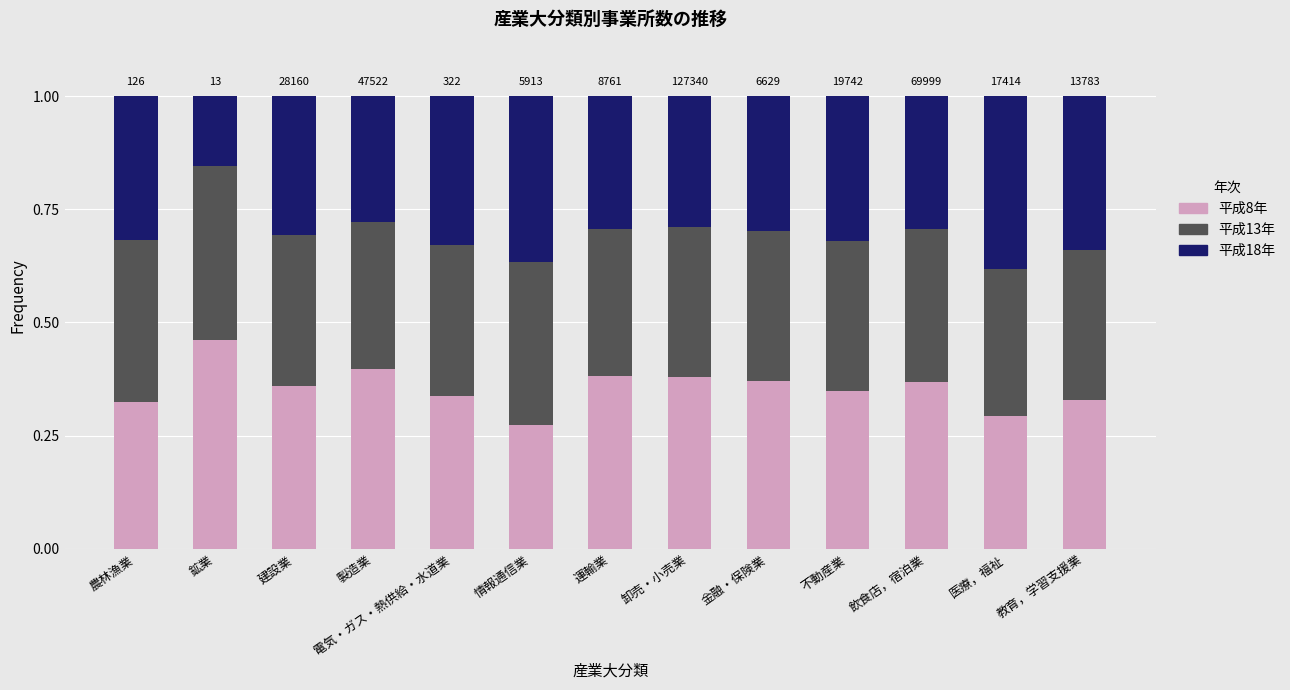

Count the 平成8年 values in the range 0 to 1.

13